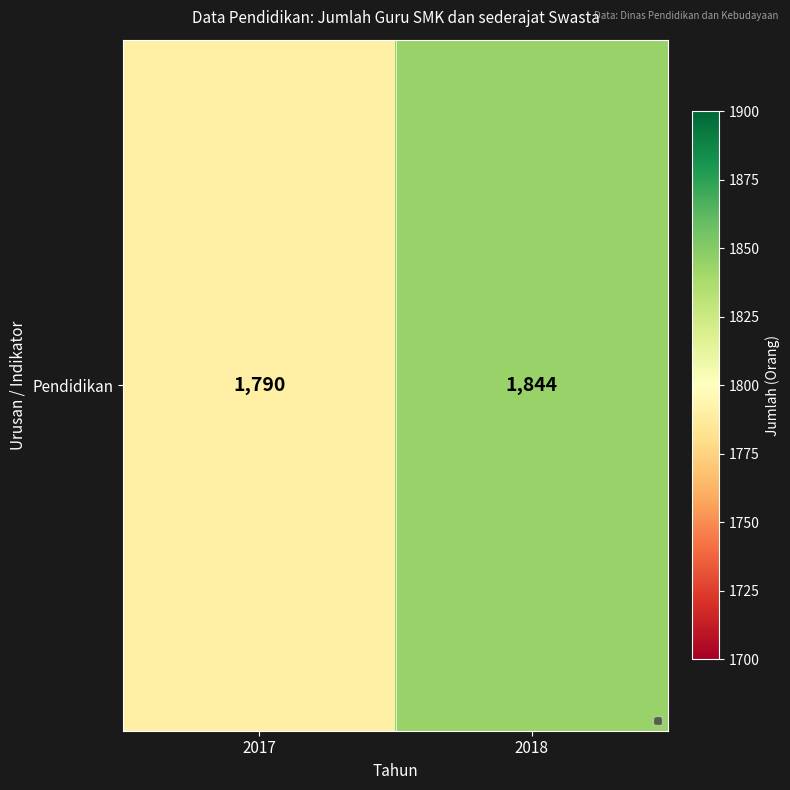

Reading left to right, transcribe all the data shown in this chart.

2017=1790	2018=1844